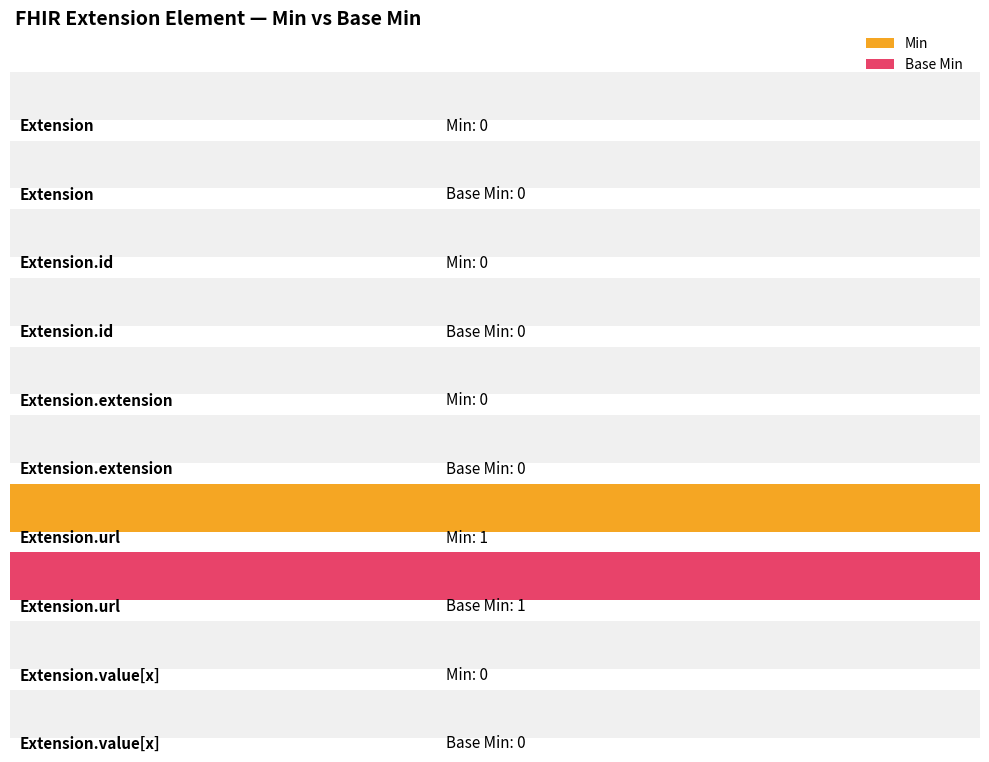

Does the chart contain stacked bars?

No